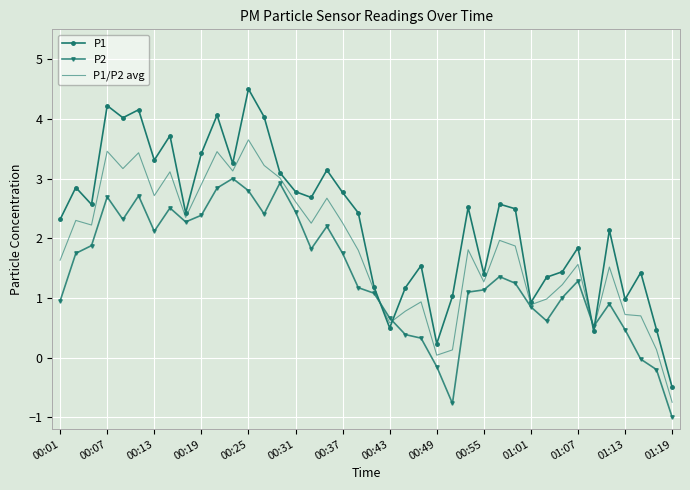

What is the maximum value for P1?

4.5